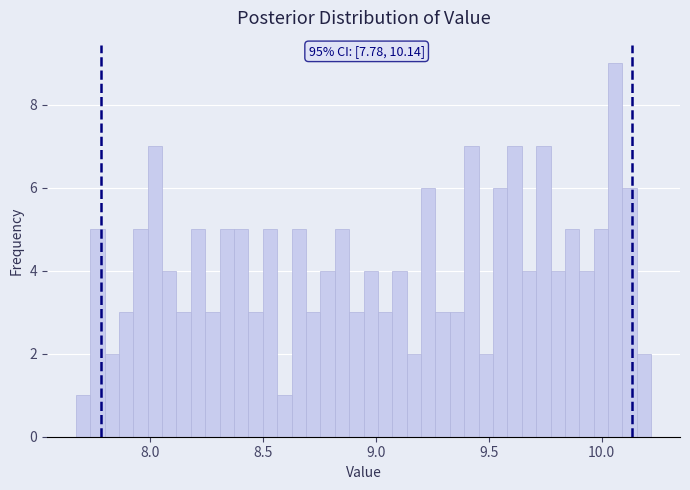

Read against the x-axis, roughly where is the centre of the tallest bar?

10.05